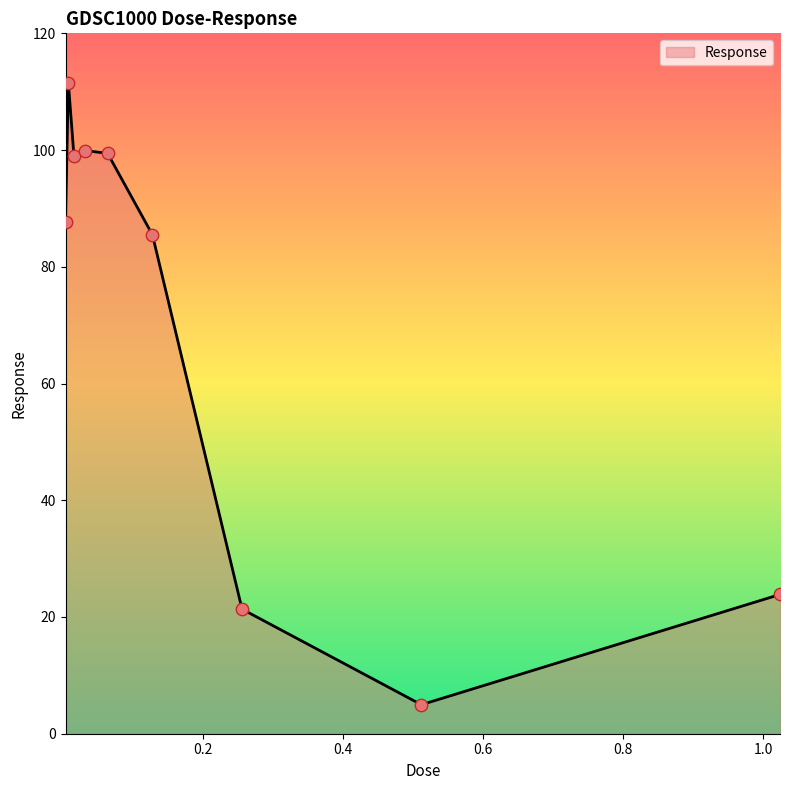

What is the difference between the maximum and minimum values?

106.6